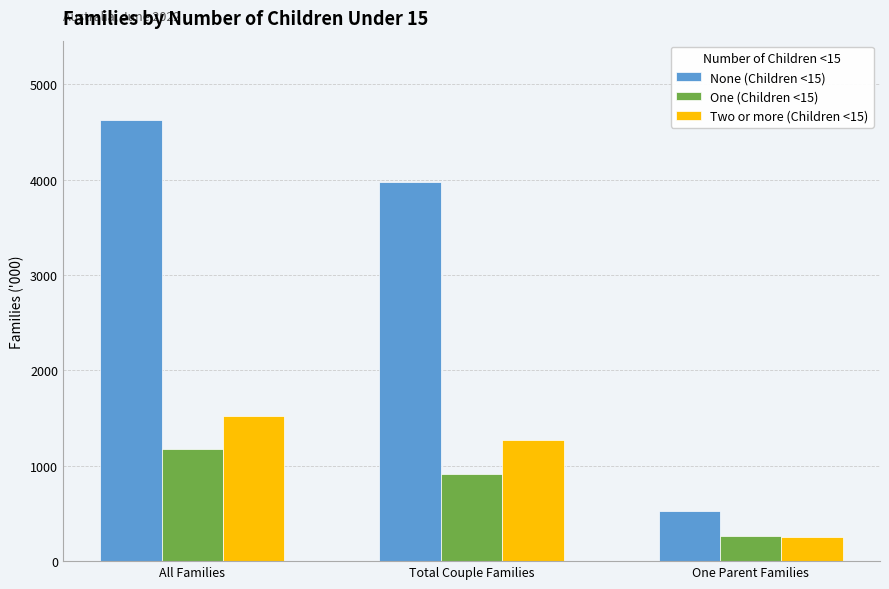

Reading left to right, transcribe all the data shown in this chart.

None (Children <15): All Families=4623.6	Total Couple Families=3976.3	One Parent Families=529.7
One (Children <15): All Families=1175.8	Total Couple Families=915.5	One Parent Families=260.3
Two or more (Children <15): All Families=1523.0	Total Couple Families=1270.5	One Parent Families=252.5